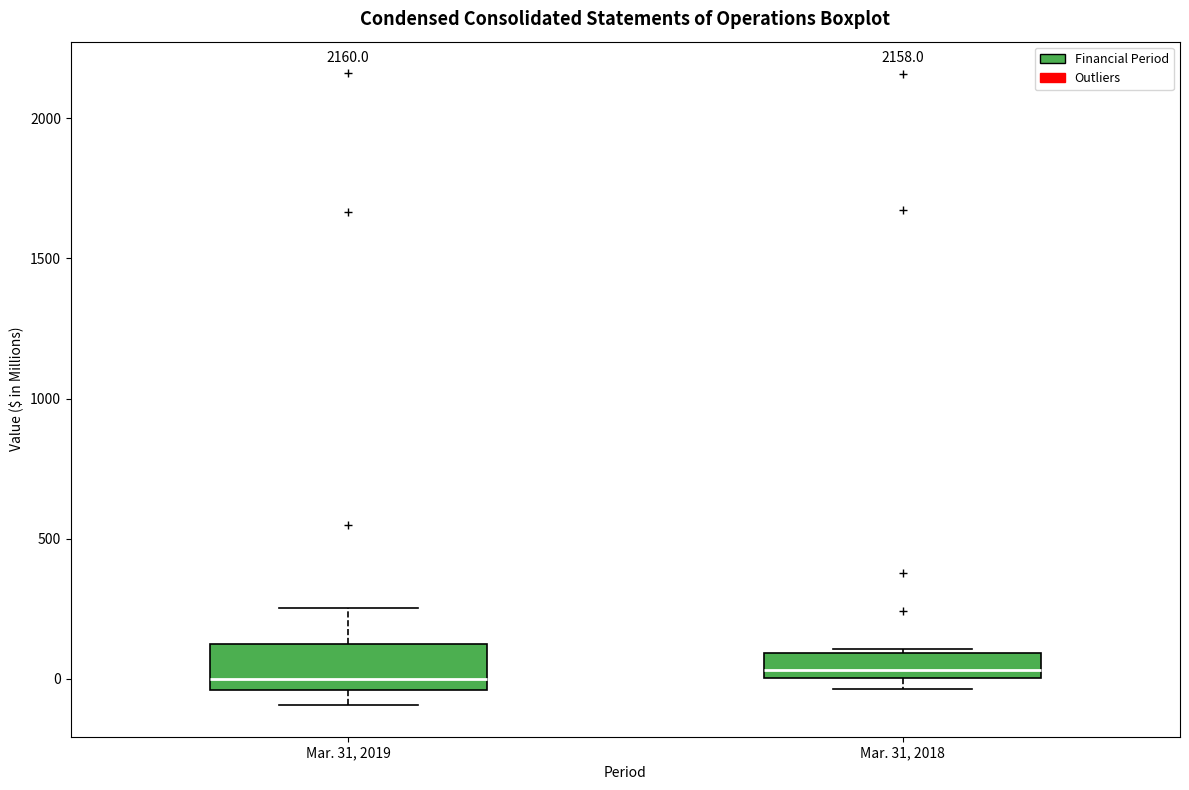

Reading left to right, read every box against the y-axis: the position of its median line, the range the box covers, and the ends of its whiskers. The values are not printed on the chart, so give them approximately, as read against the axis.

Mar. 31, 2019: median 0, box -50 to 100, whiskers -100 to 250
Mar. 31, 2018: median 50, box 0 to 100, whiskers -50 to 100